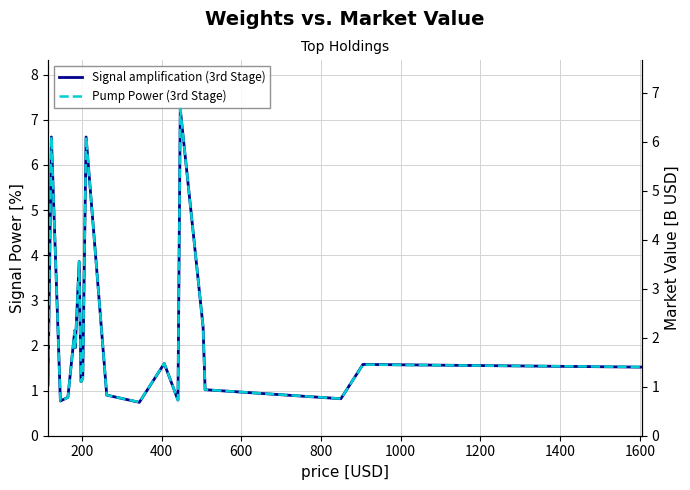

At how many categories does at least one series exceed 1?

14